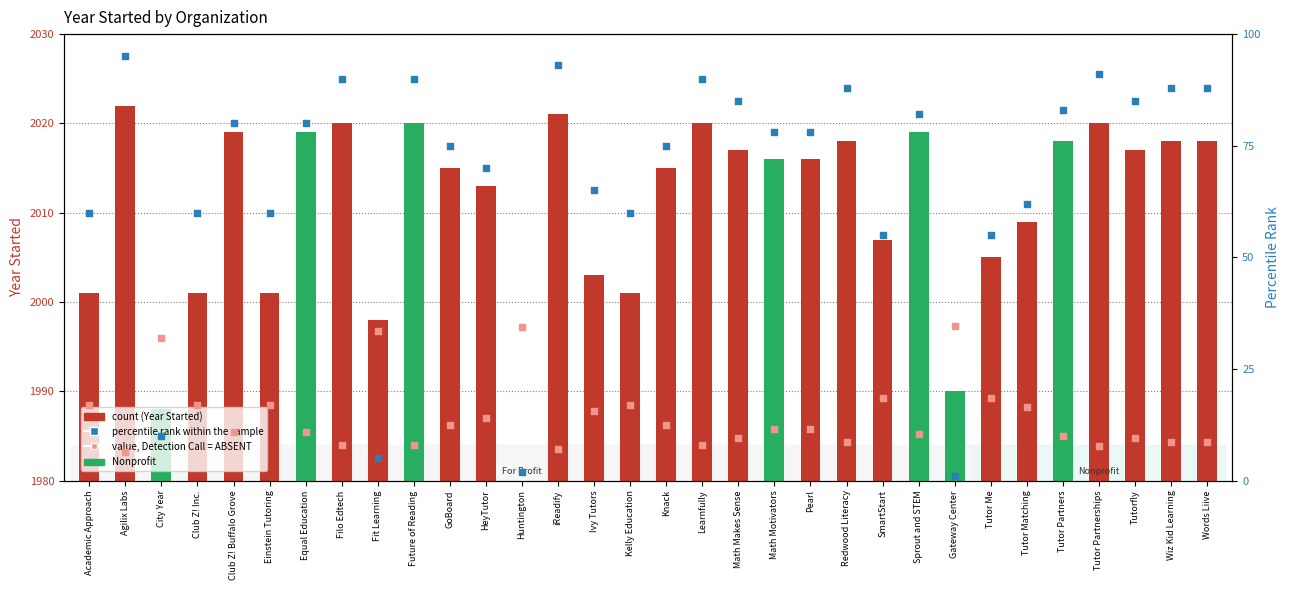

Which series reaches the minimum Y coordinate?

percentile rank within the sample